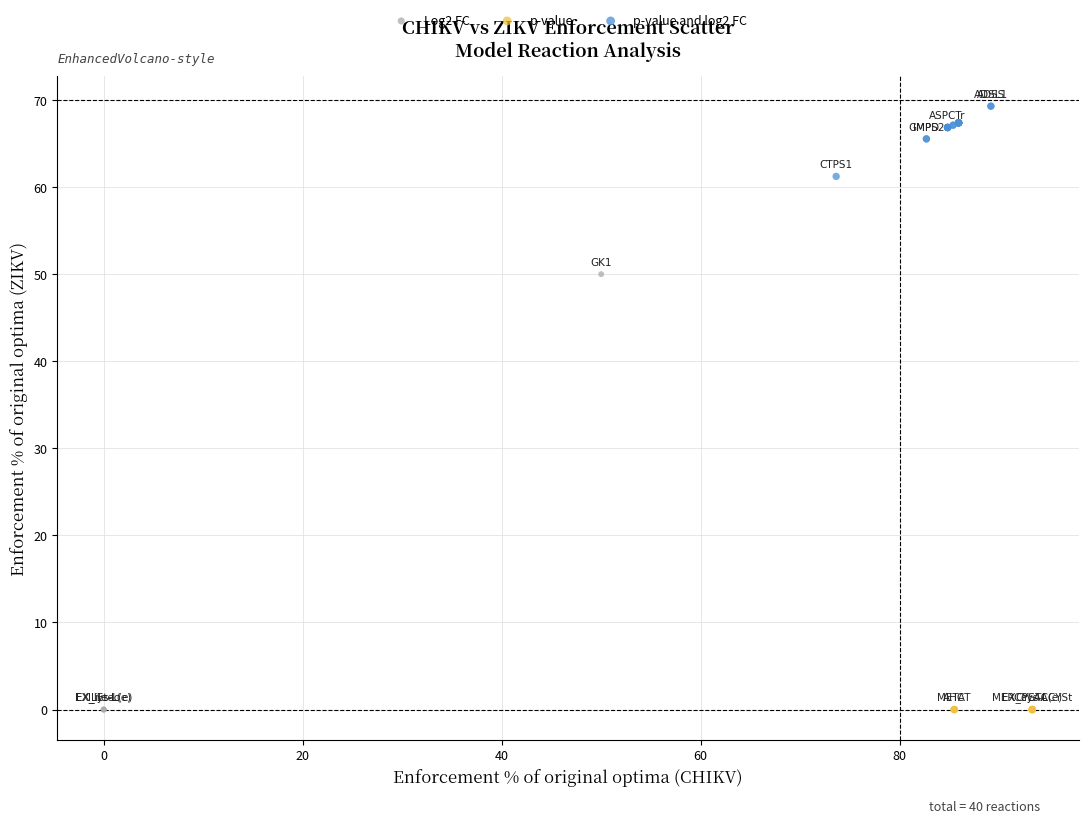

Which series contains the highest Y value?

p-value and log2 FC